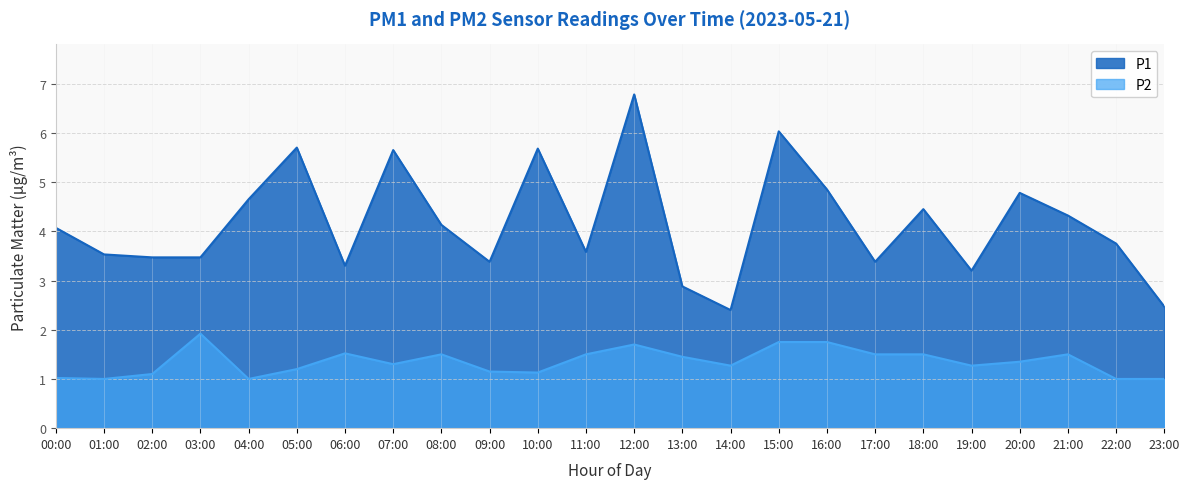

True or false: P2 and P1 cross at least once.

False